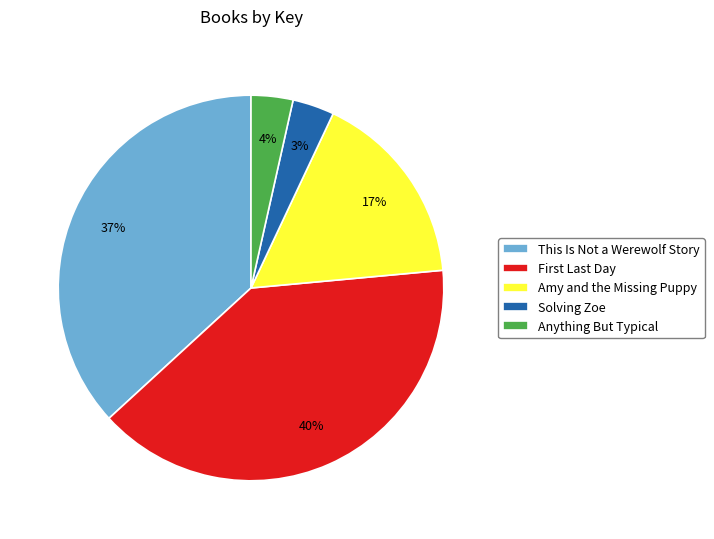

Which slice is the largest?

First Last Day